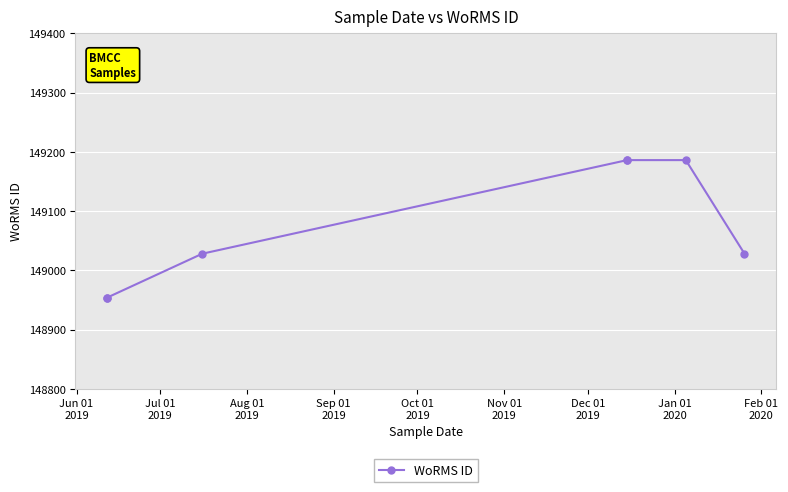

How many values exceed 149028?

3